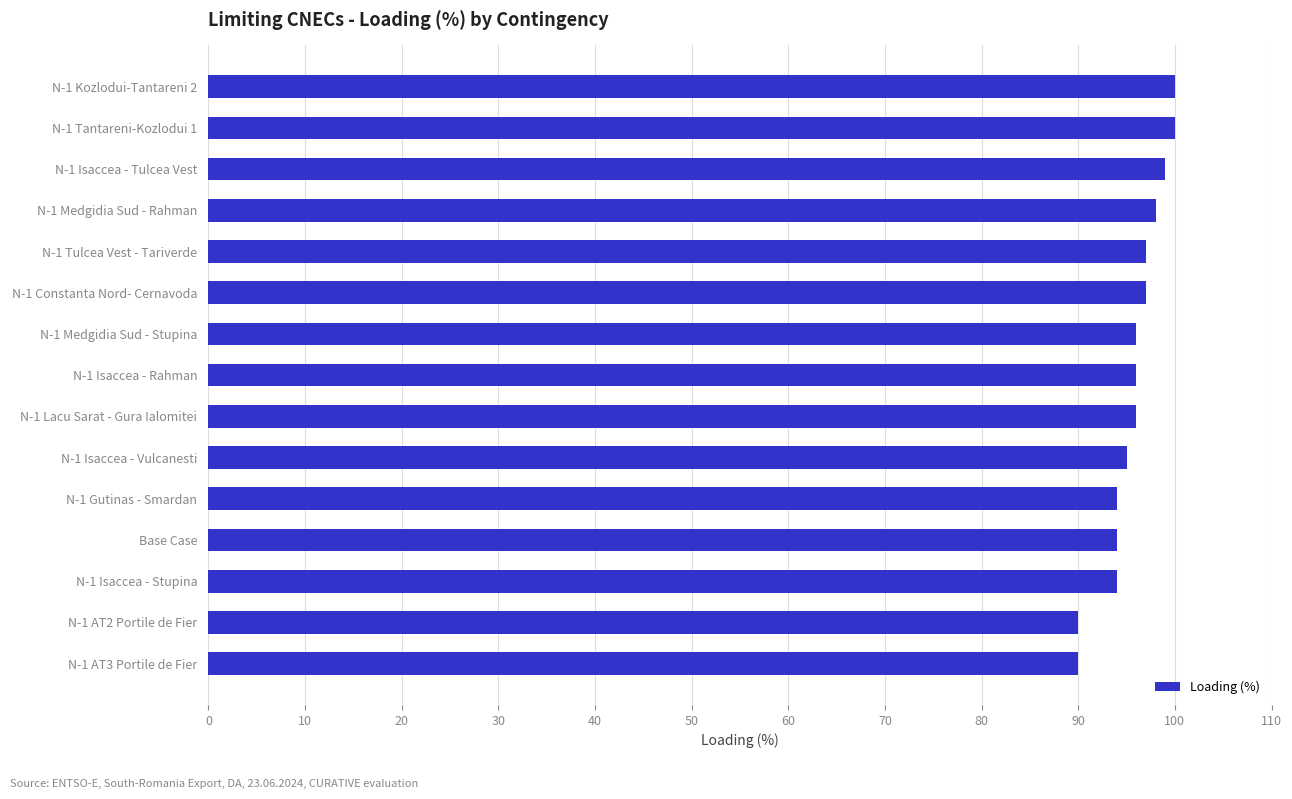

What is the difference between the maximum and minimum values?

10